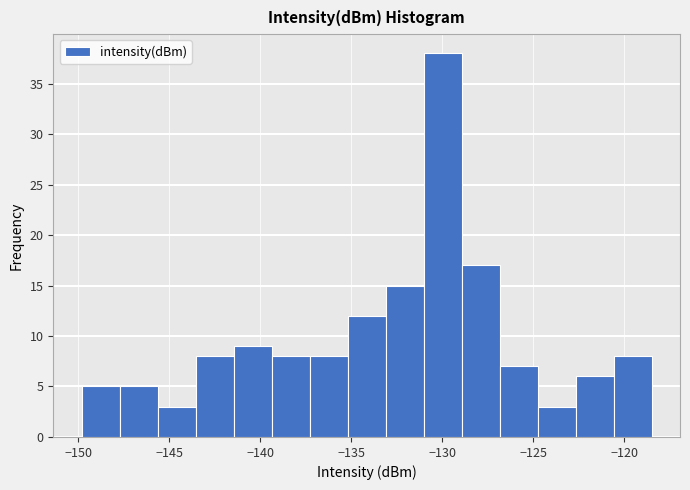

Reading left to right, transcribe this chart: for each bar, give the range it covers on the x-axis and its height. Neither the bar edges nor the heights are printed on the chart, so give them approximately, as read against the axes.

-150.0 to -147.5: 5
-147.5 to -145.5: 5
-145.5 to -143.5: 3
-143.5 to -141.5: 8
-141.5 to -139.5: 9
-139.5 to -137.5: 8
-137.5 to -135.0: 8
-135.0 to -133.0: 12
-133.0 to -131.0: 15
-131.0 to -129.0: 38
-129.0 to -127.0: 17
-127.0 to -125.0: 7
-125.0 to -122.5: 3
-122.5 to -120.5: 6
-120.5 to -118.5: 8